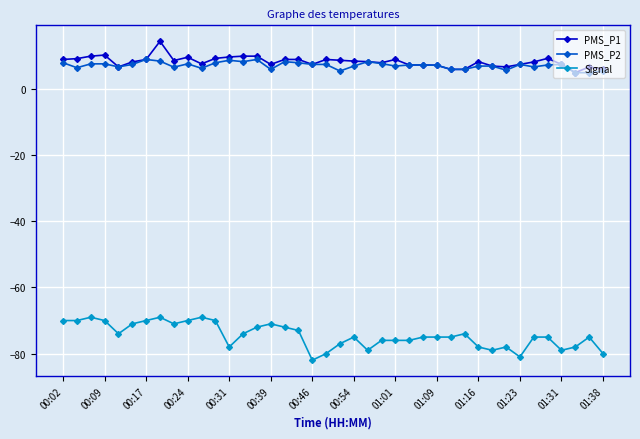

What is the smallest value displayed?

-82.0